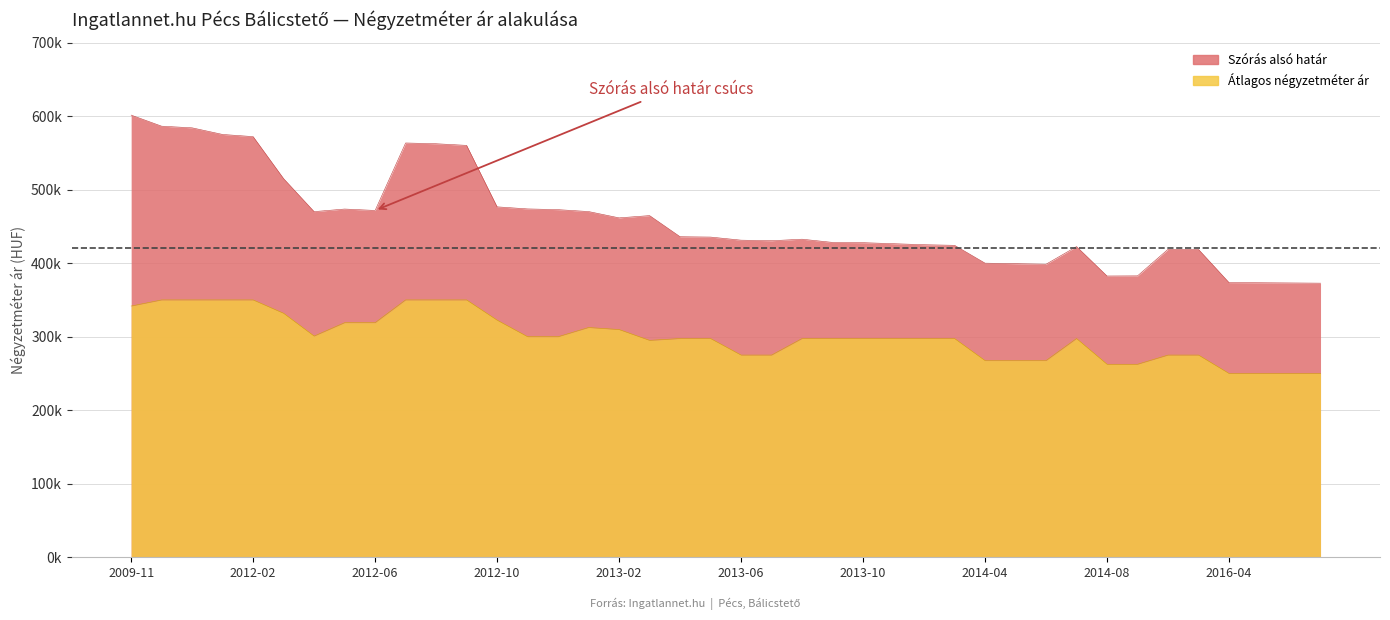

At which category does the chart reach its peak across all series?

2009-11